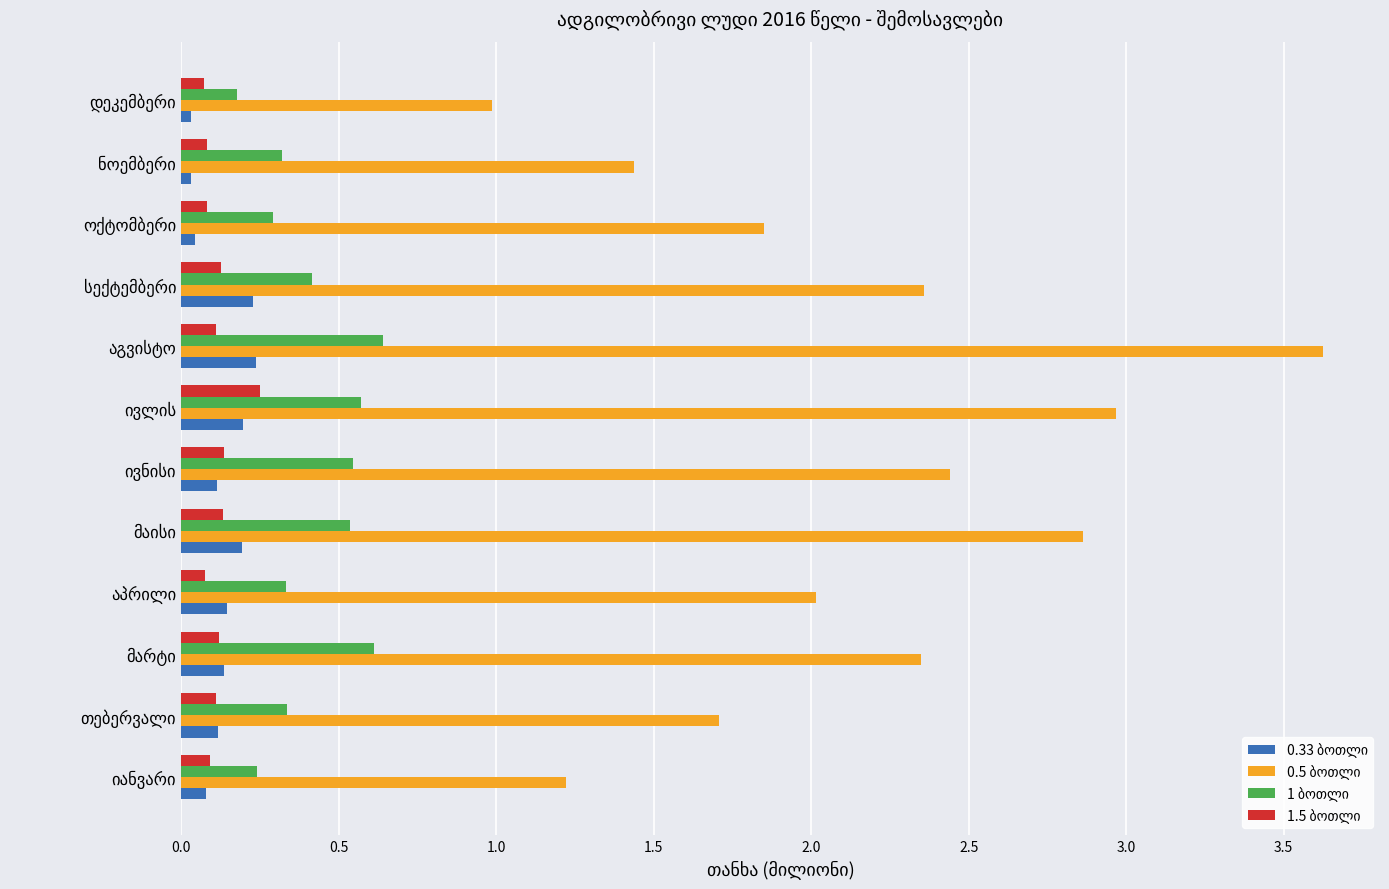

What is the maximum value shown in the chart?

3.6